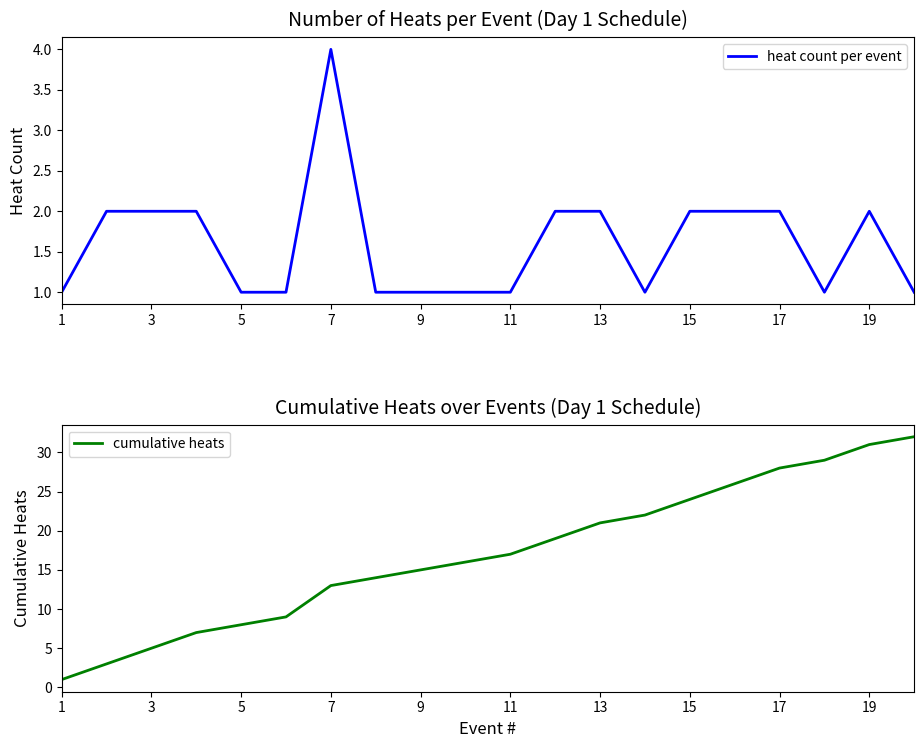

What is the maximum value for heat count per event?

4